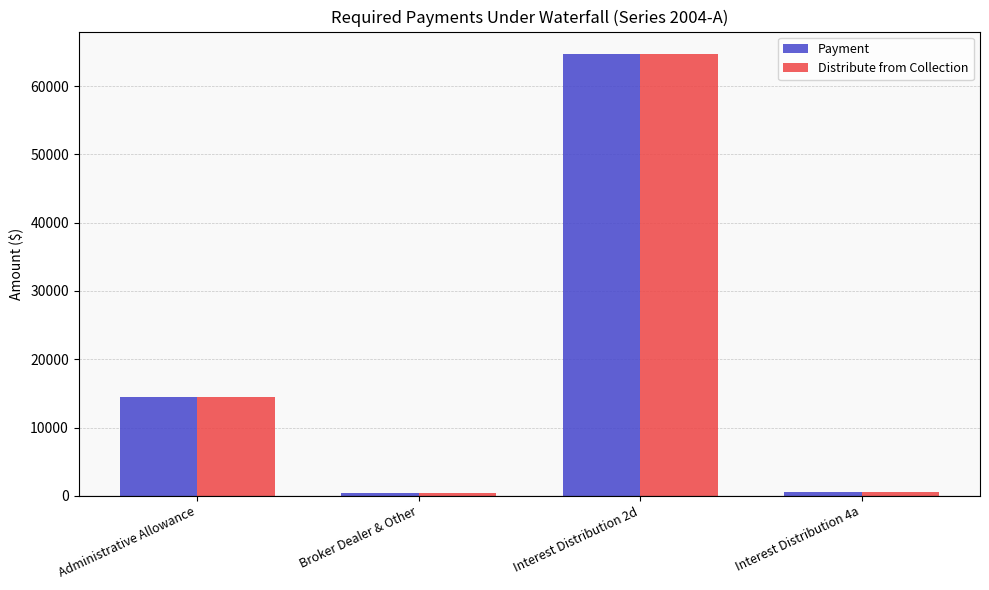

How many data points in Distribute from Collection are less than 14508?

2